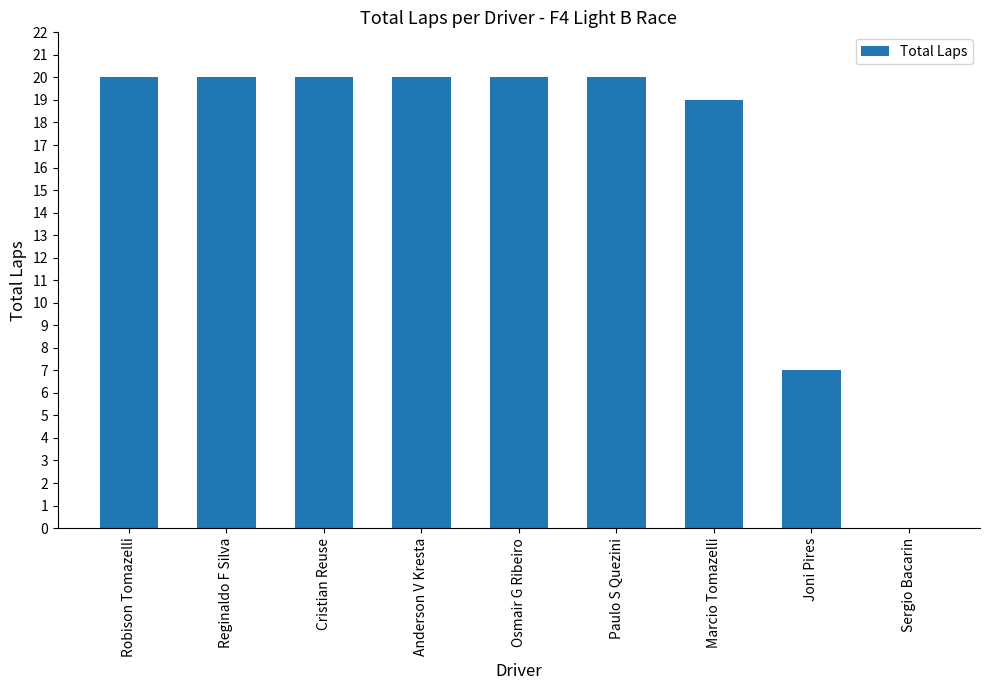

What is the maximum value shown in the chart?

20